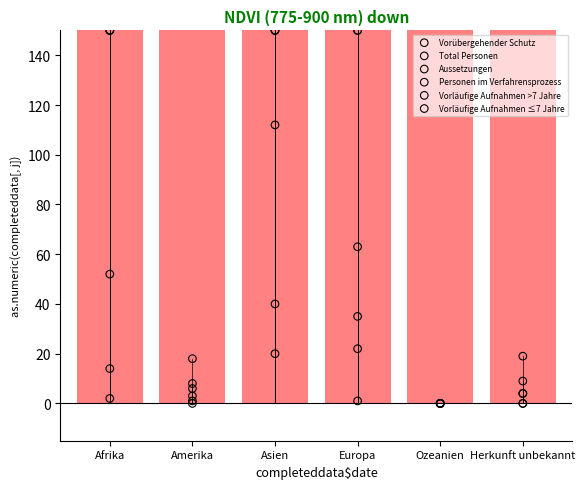

Which series has the largest Y range (max minus min)?

Vorübergehender Schutz